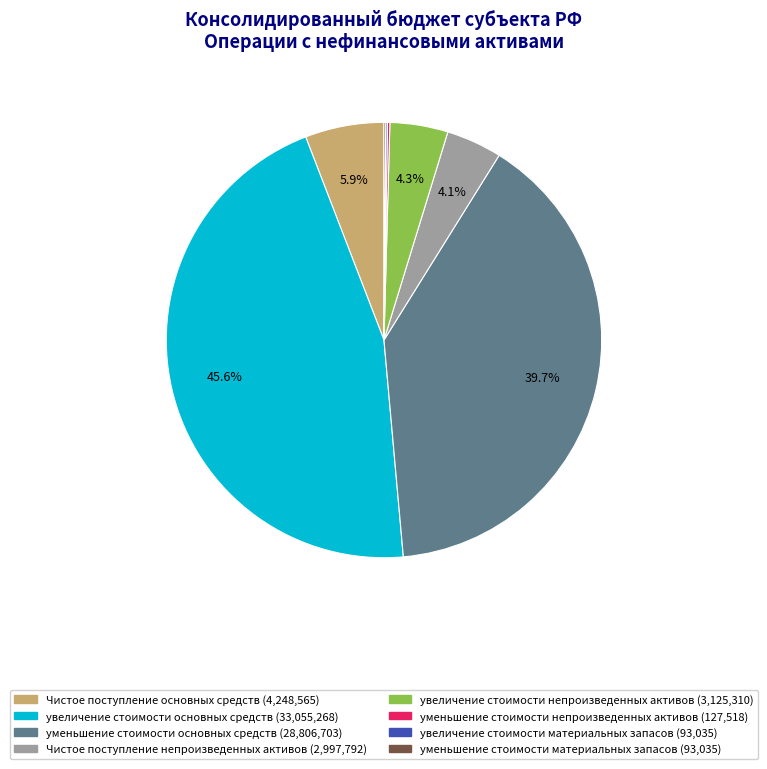

Which category has the biggest portion of the pie?

увеличение стоимости основных средств